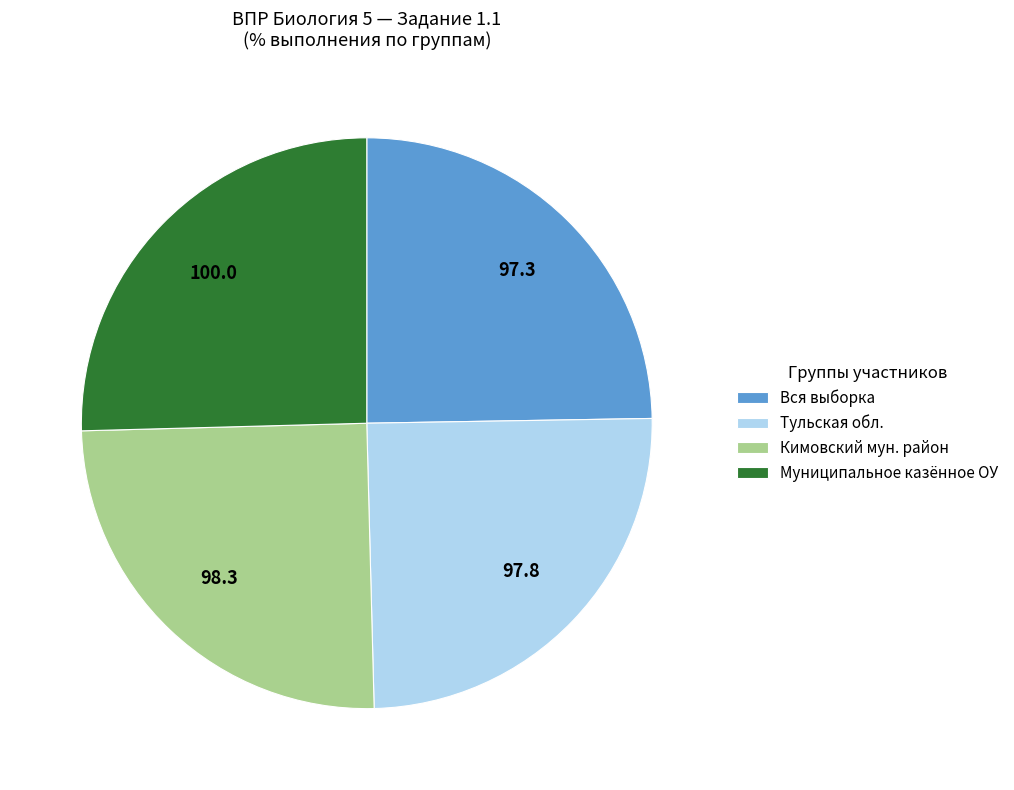

Does Кимовский мун. район account for over 50% of the chart?

No